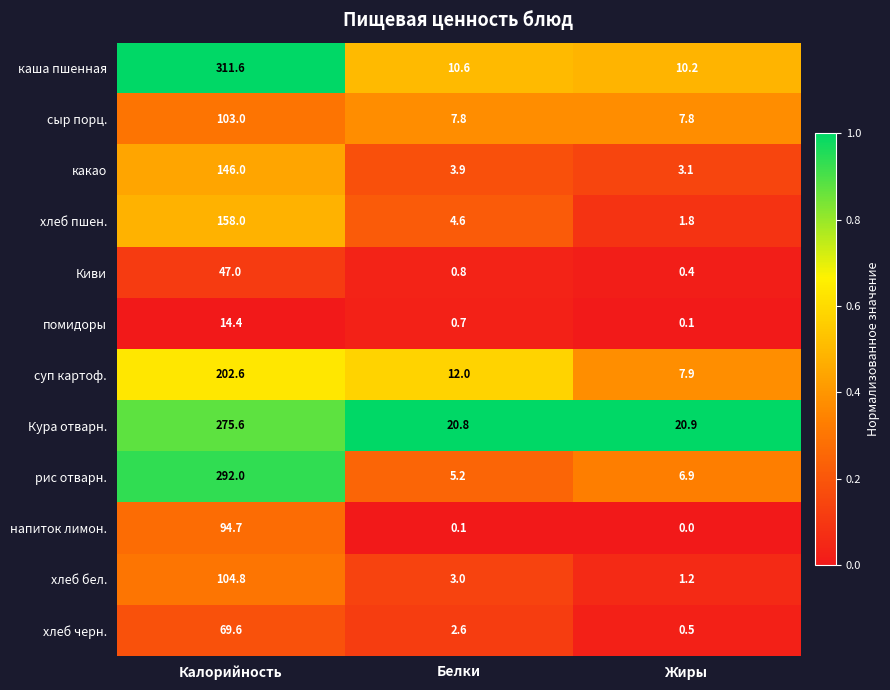

What is the difference between the maximum and minimum values in the рис отварн. series?

286.8